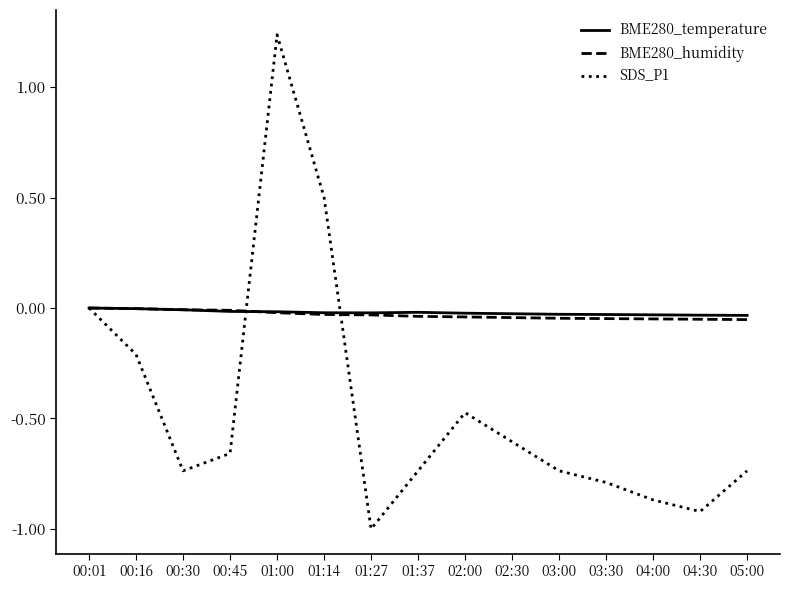

Which label corresponds to the smallest value in the chart?

01:27